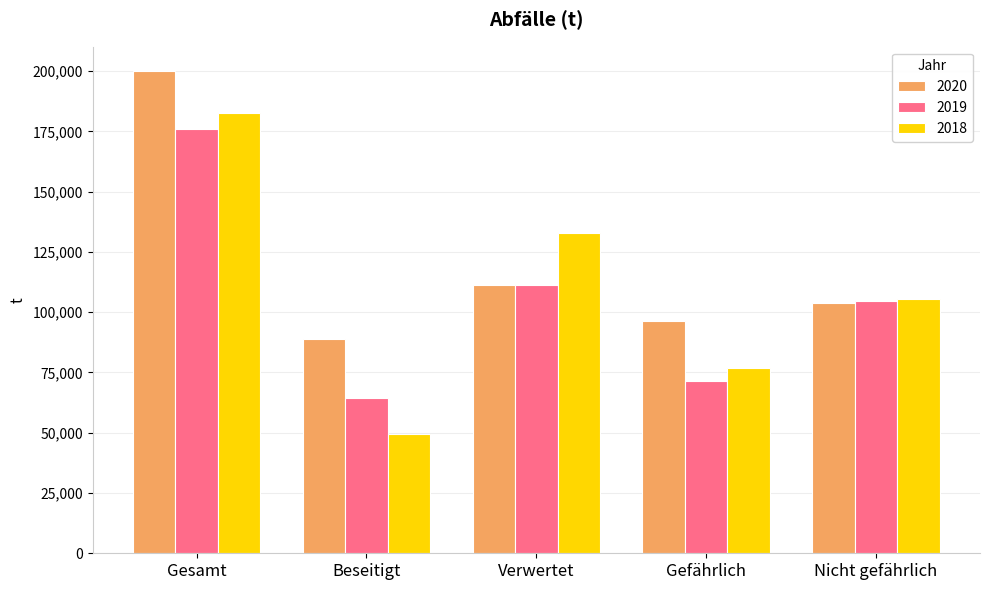

Reading right to left, transcribe all the data shown in this chart.

2020: Nicht gefährlich=103810	Gefährlich=96350	Verwertet=111280	Beseitigt=88880	Gesamt=200160
2019: Nicht gefährlich=104480	Gefährlich=71390	Verwertet=111500	Beseitigt=64370	Gesamt=175870
2018: Nicht gefährlich=105680	Gefährlich=77070	Verwertet=133060	Beseitigt=49690	Gesamt=182750